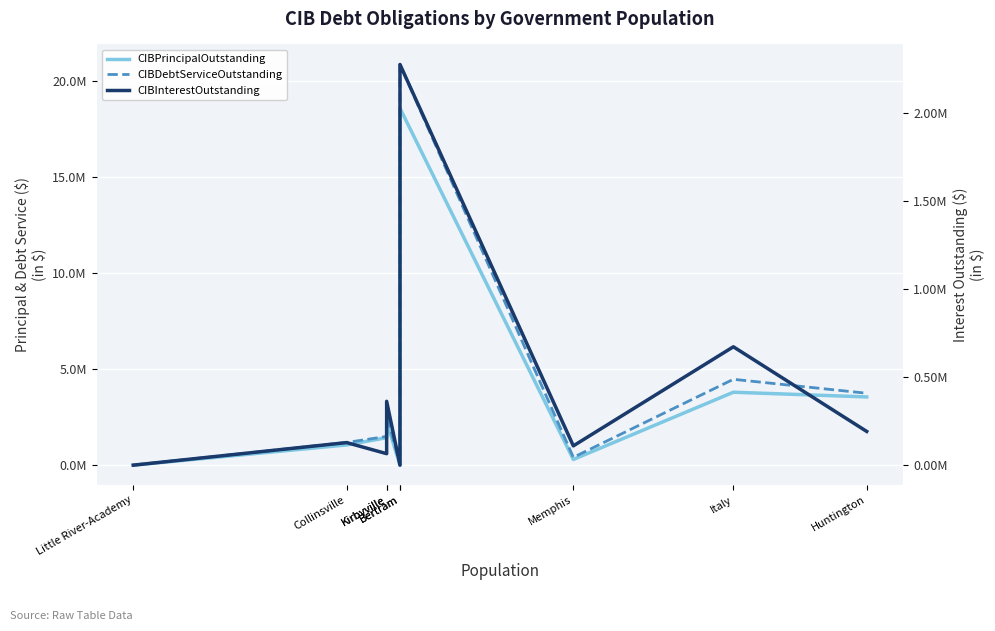

At Memphis, list the series in order from largest to smallest.

CIBDebtServiceOutstanding, CIBPrincipalOutstanding, CIBInterestOutstanding